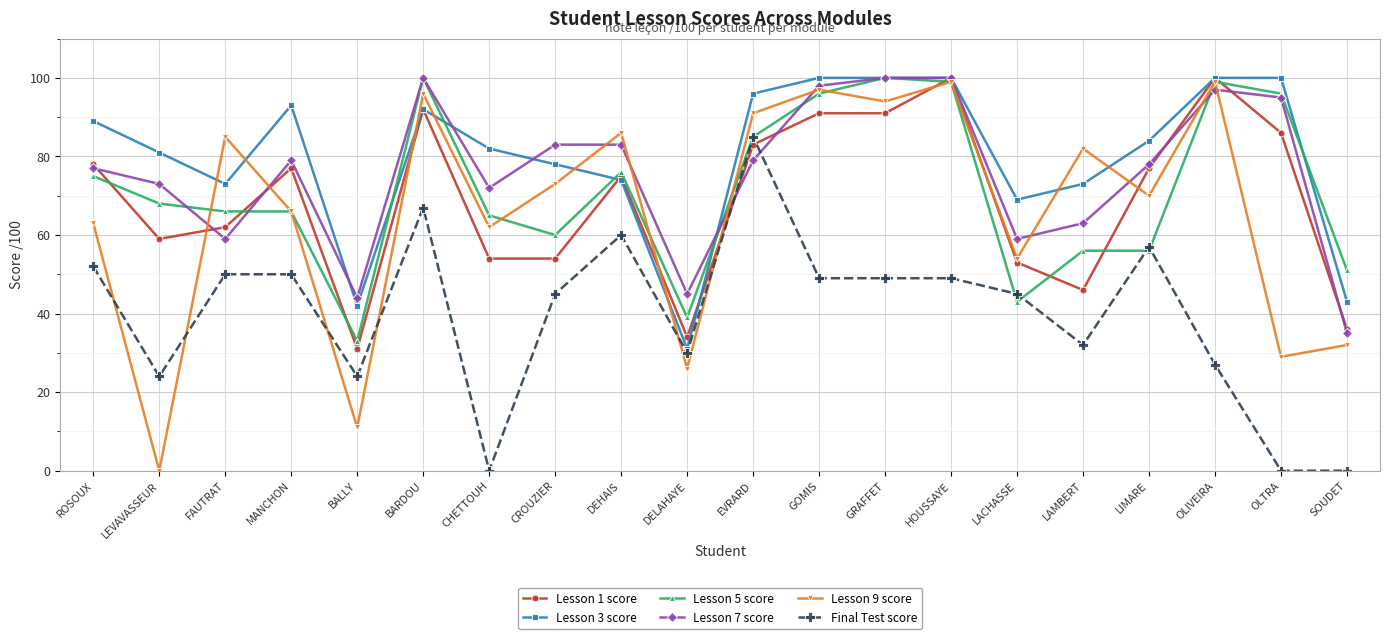

What position from the left is GOMIS?

12